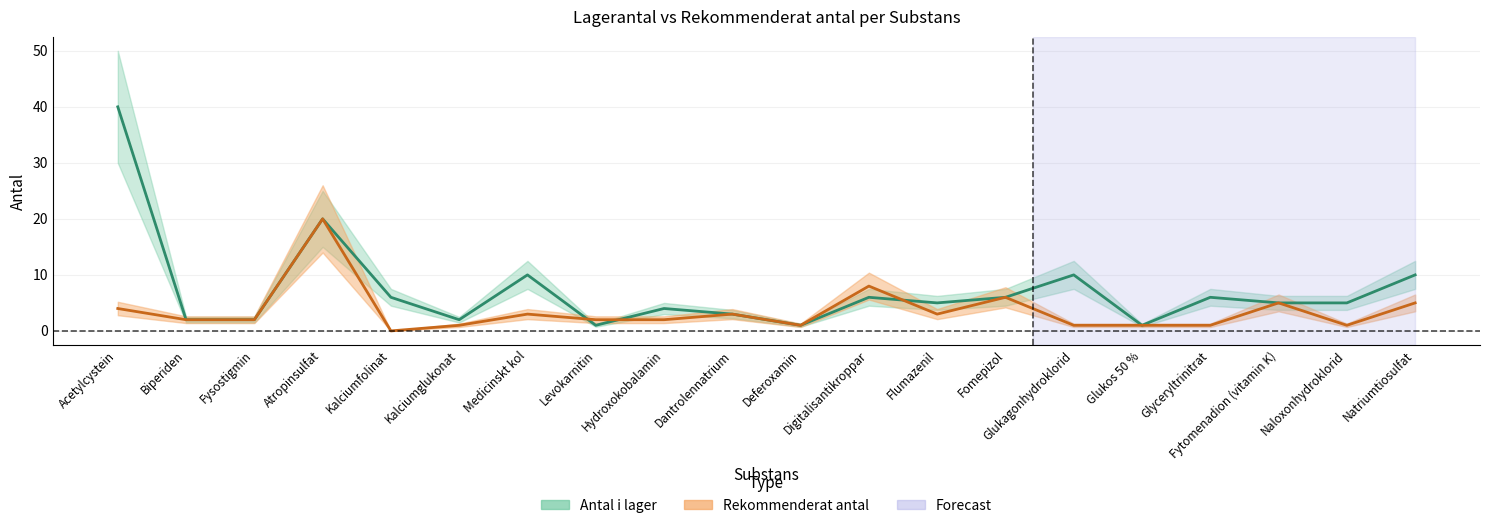

How many lines are shown in the chart?

2